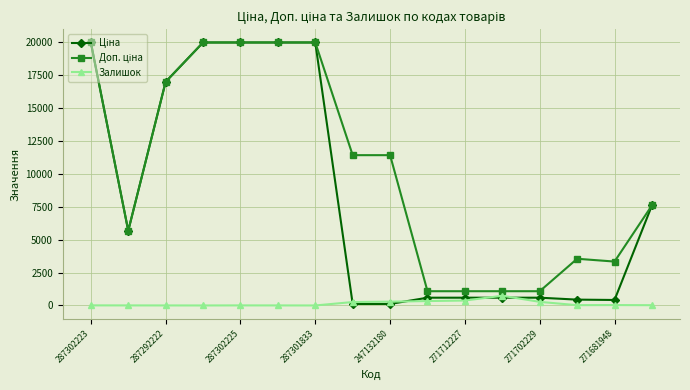

True or false: Залишок has more than 1 interior local peaks.

True